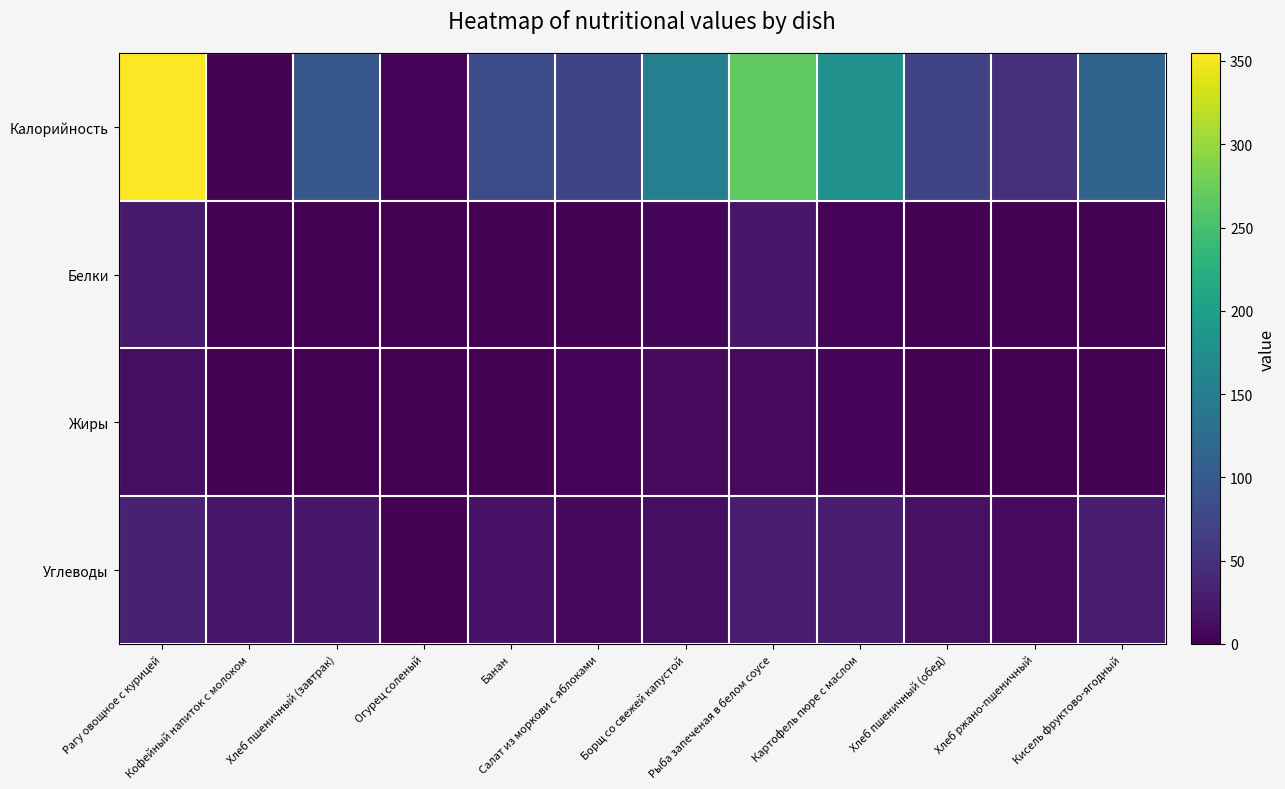

Between Борщ со свежей капустой and Картофель пюре с маслом, which series saw the biggest shift?

Калорийность